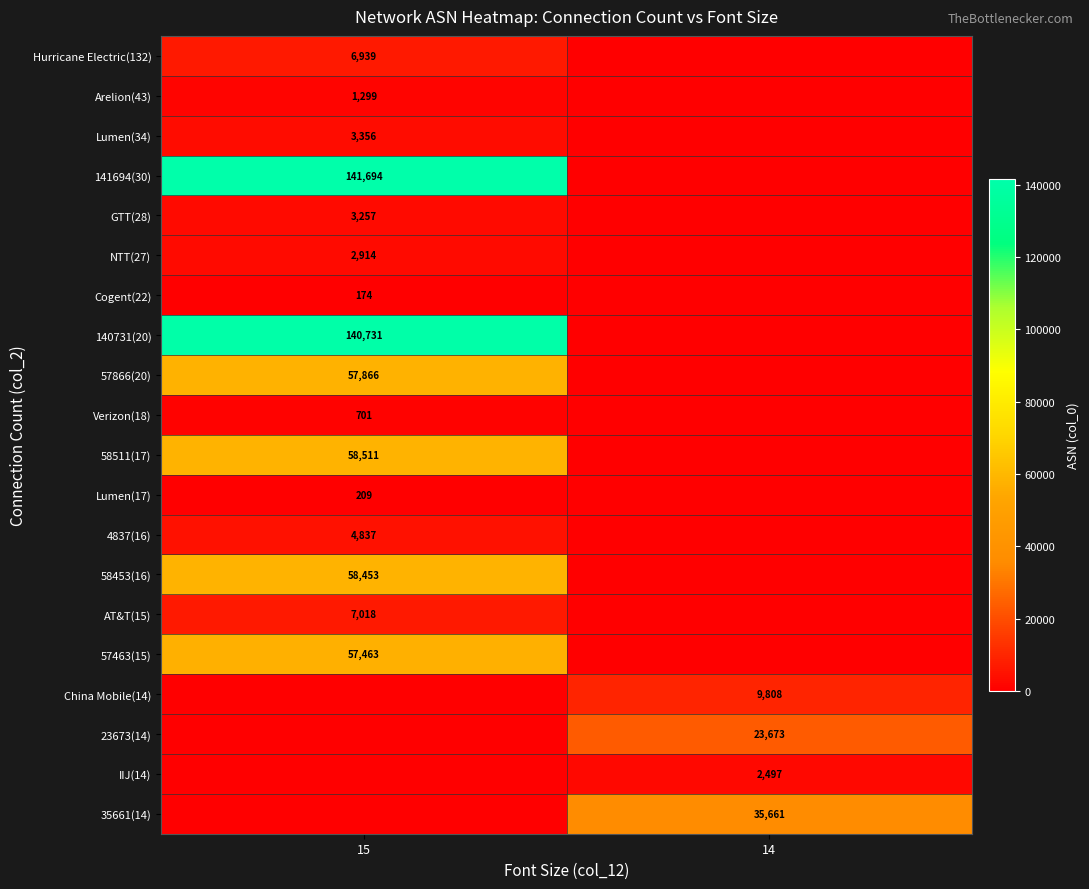

The Hurricane Electric(132) series shows 12345 at 15. True or false?

False